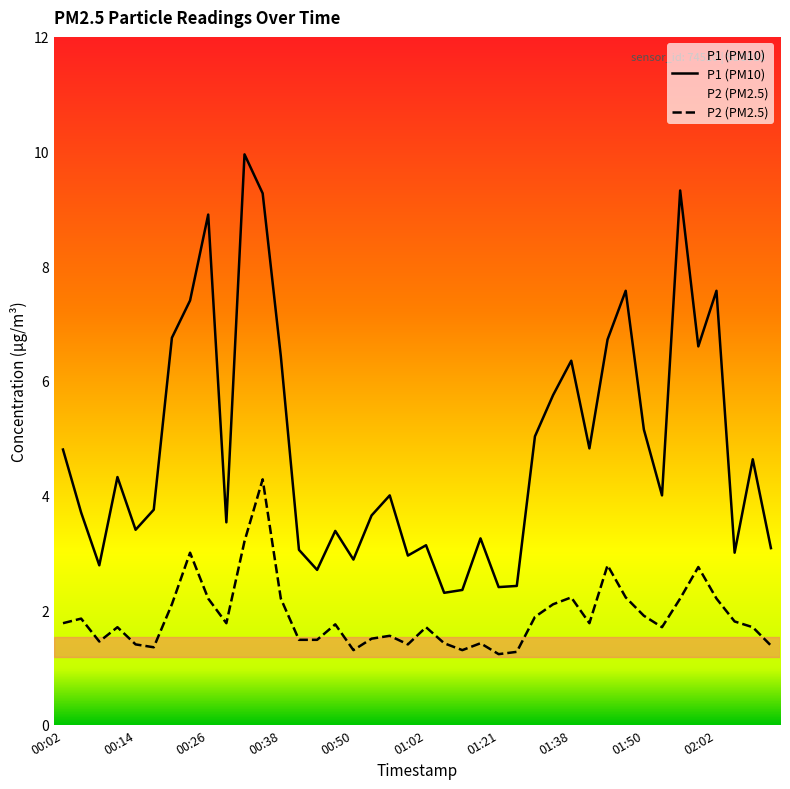

At how many categories does at least one series exceed 4?

19